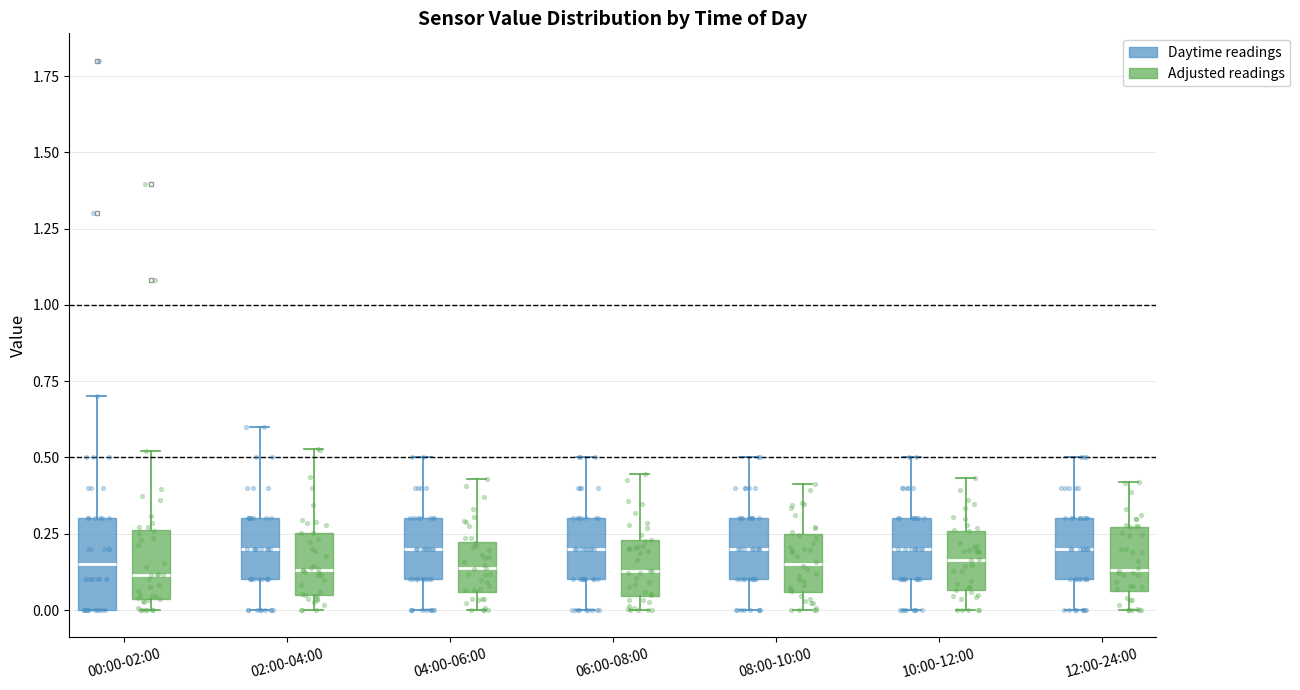

Comparing the boxes themselves (not the whiskers), which one is the tallest?

00:00-02:00 (Daytime readings)